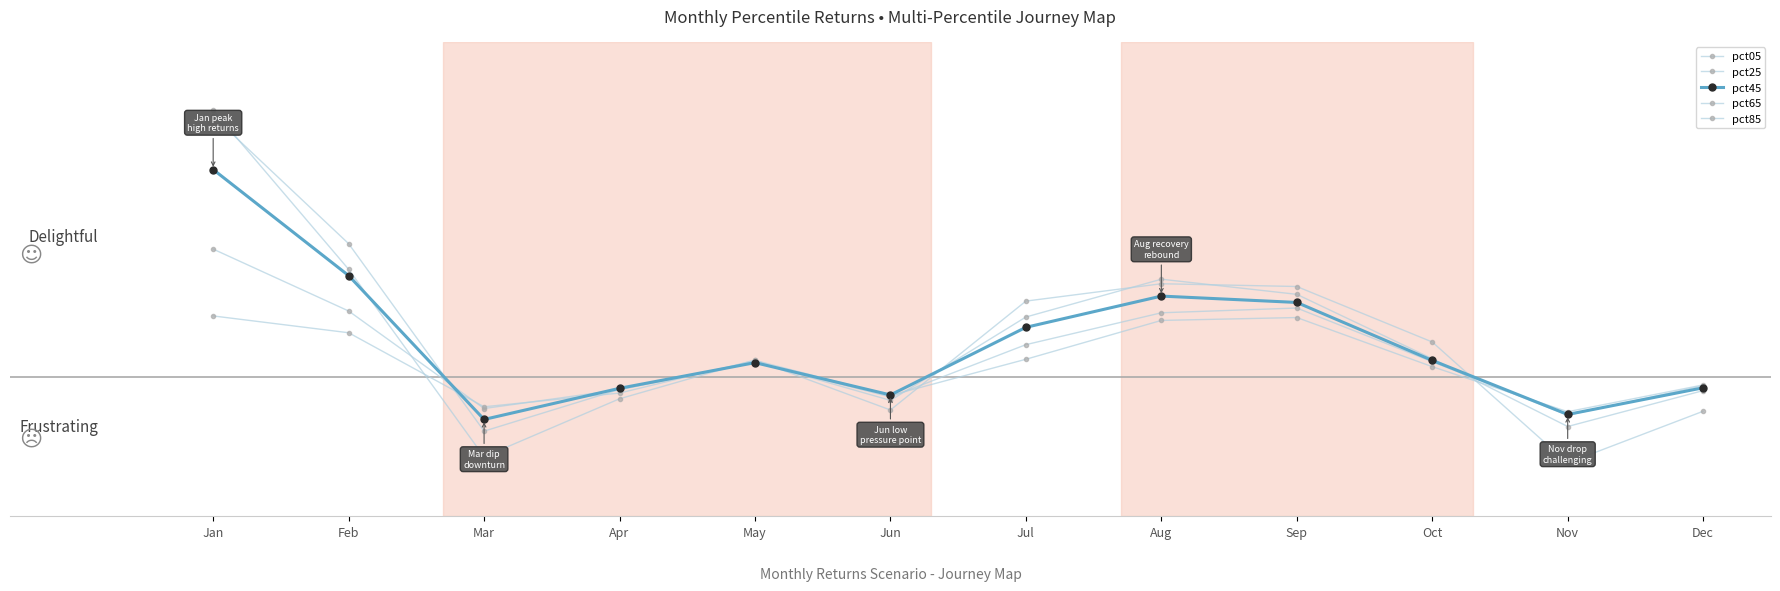

Reading left to right, list all the values displayed in this chart.

pct05: 4.8	1.9	-1.4	-0.4	0.3	-0.6	1.4	1.7	1.6	0.6	-1.5	-0.6
pct25: 4.7	2.4	-1.0	-0.2	0.3	-0.4	1.1	1.7	1.5	0.3	-0.9	-0.2
pct45: 3.7	1.8	-0.8	-0.2	0.3	-0.3	0.9	1.4	1.3	0.3	-0.7	-0.2
pct65: 2.3	1.2	-0.6	-0.2	0.3	-0.4	0.6	1.1	1.2	0.3	-0.7	-0.2
pct85: 1.1	0.8	-0.5	-0.3	0.3	-0.3	0.3	1.0	1.1	0.2	-0.6	-0.1